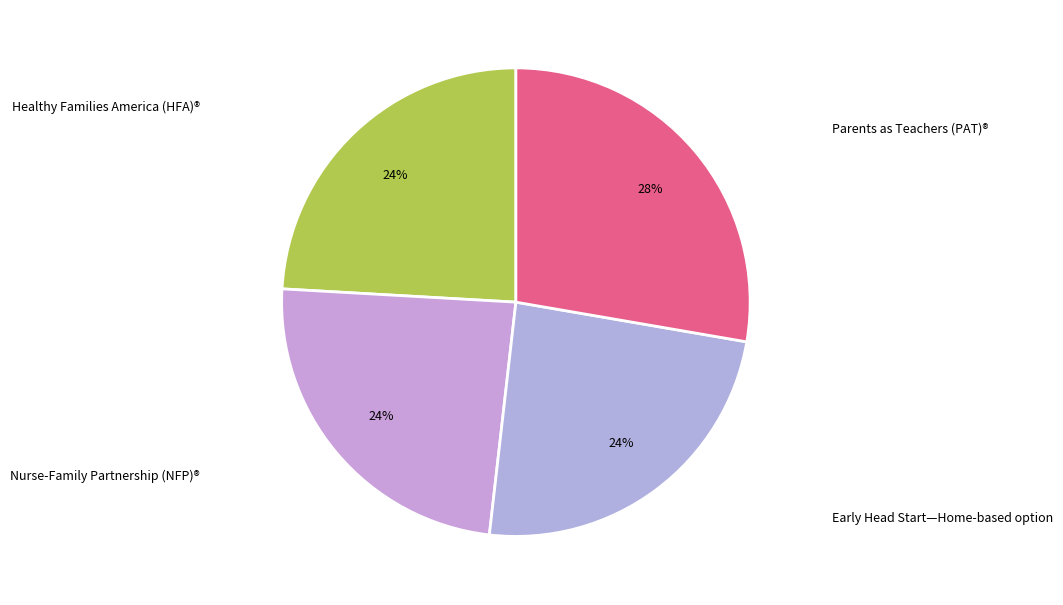

Which slice is the largest?

Parents as Teachers (PAT)®